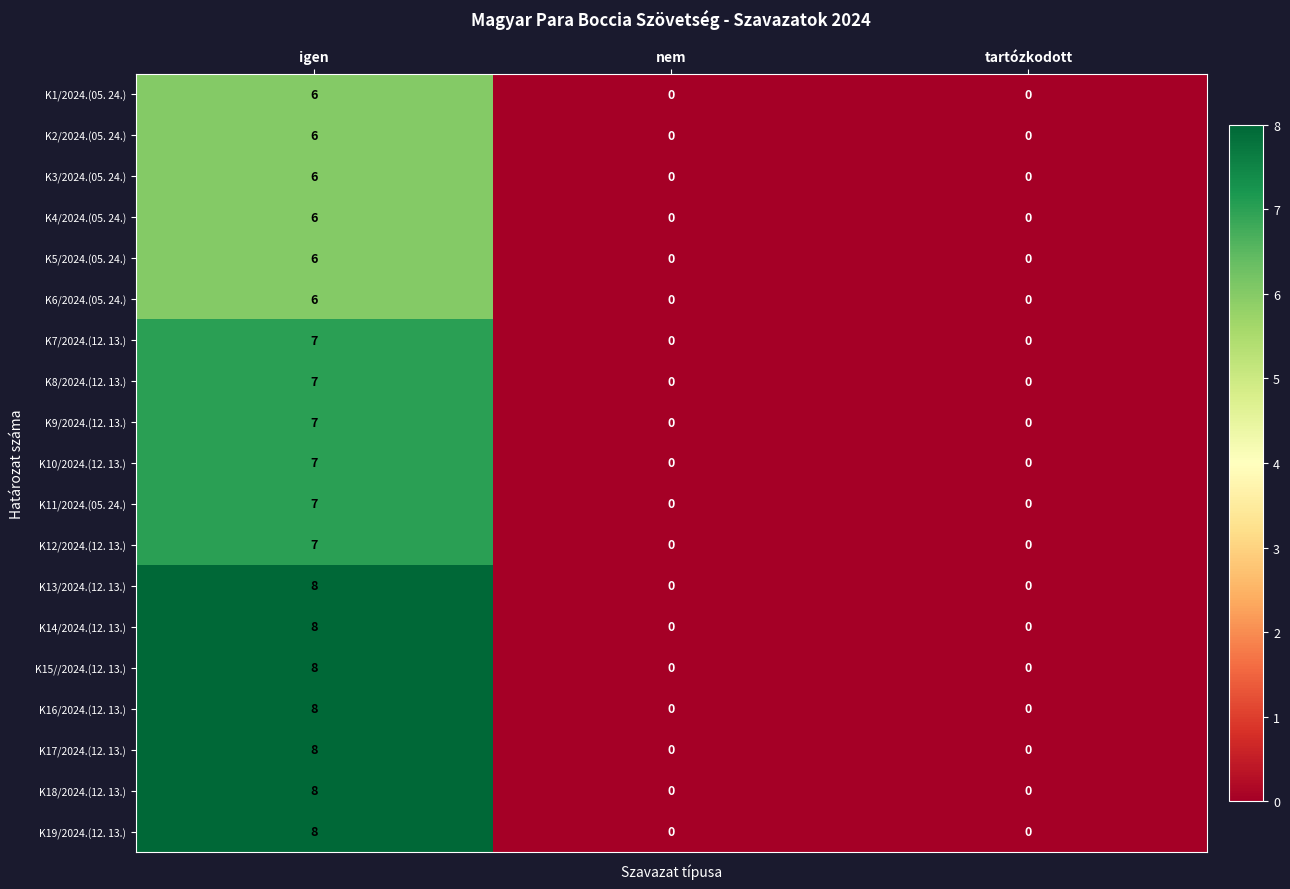

At which label does K12/2024.(12. 13.) reach its peak?

igen